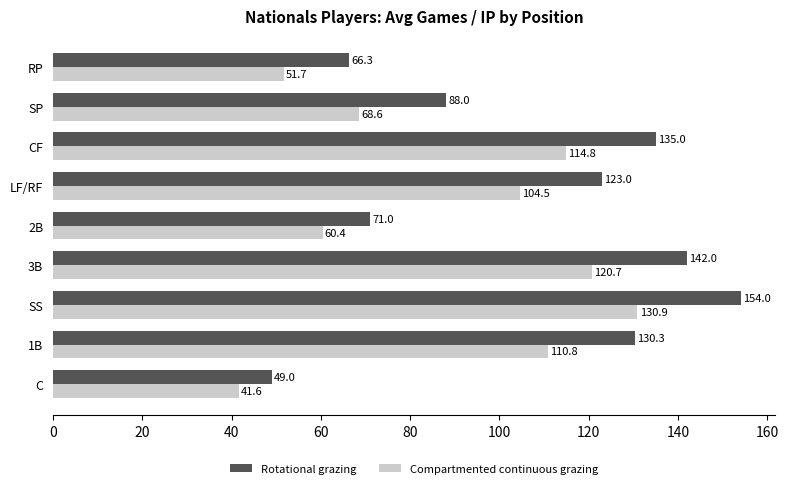

What value does the Rotational grazing series have at RP?

66.3